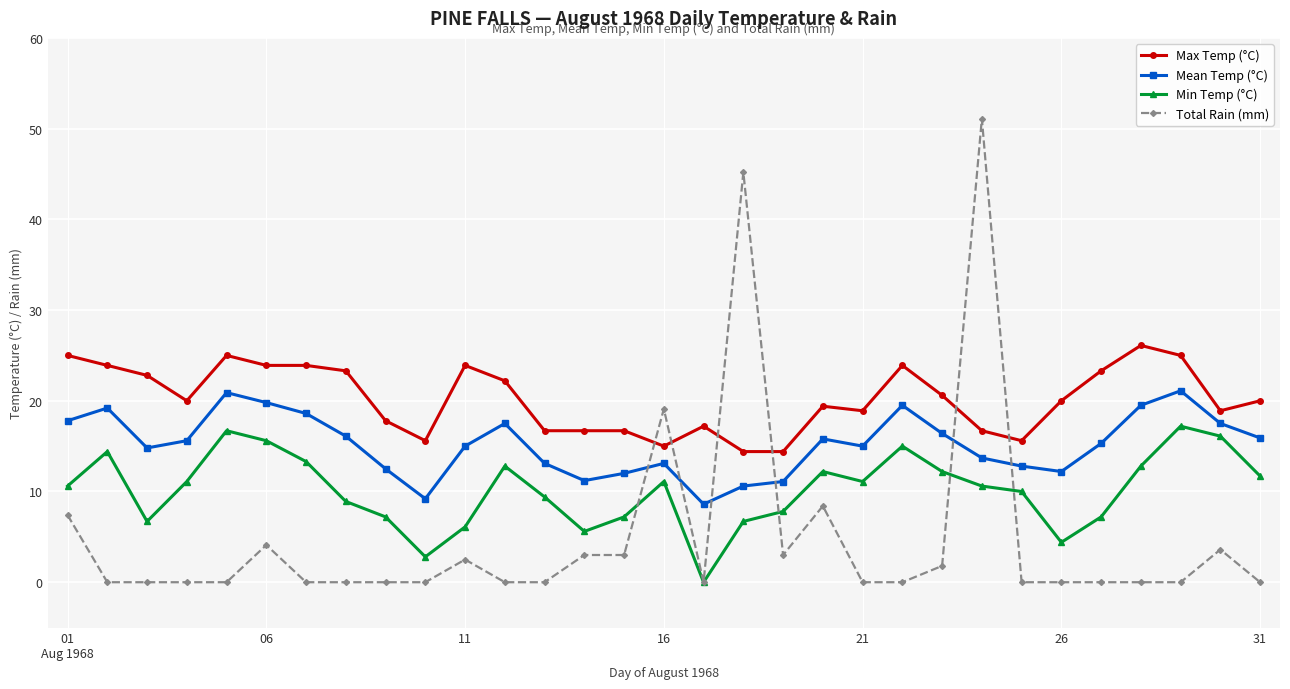

Which series has the largest range (max minus min)?

Total Rain (mm)